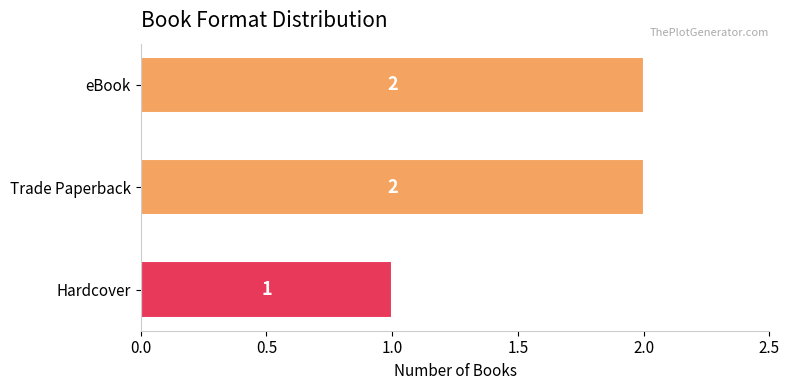

Approximately how many times larger is the value at Hardcover compared to Trade Paperback?

0.5